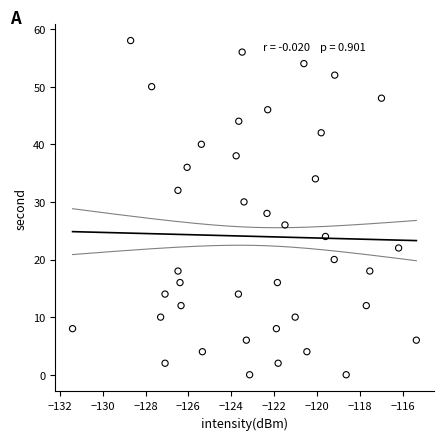

What is the range of Y values (max minus min)?

58